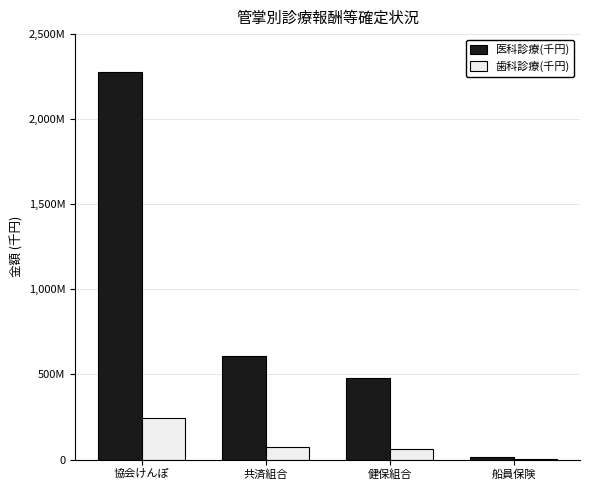

What is the value of the 医科診療(千円) bar at the 2nd from the left?

606209.9